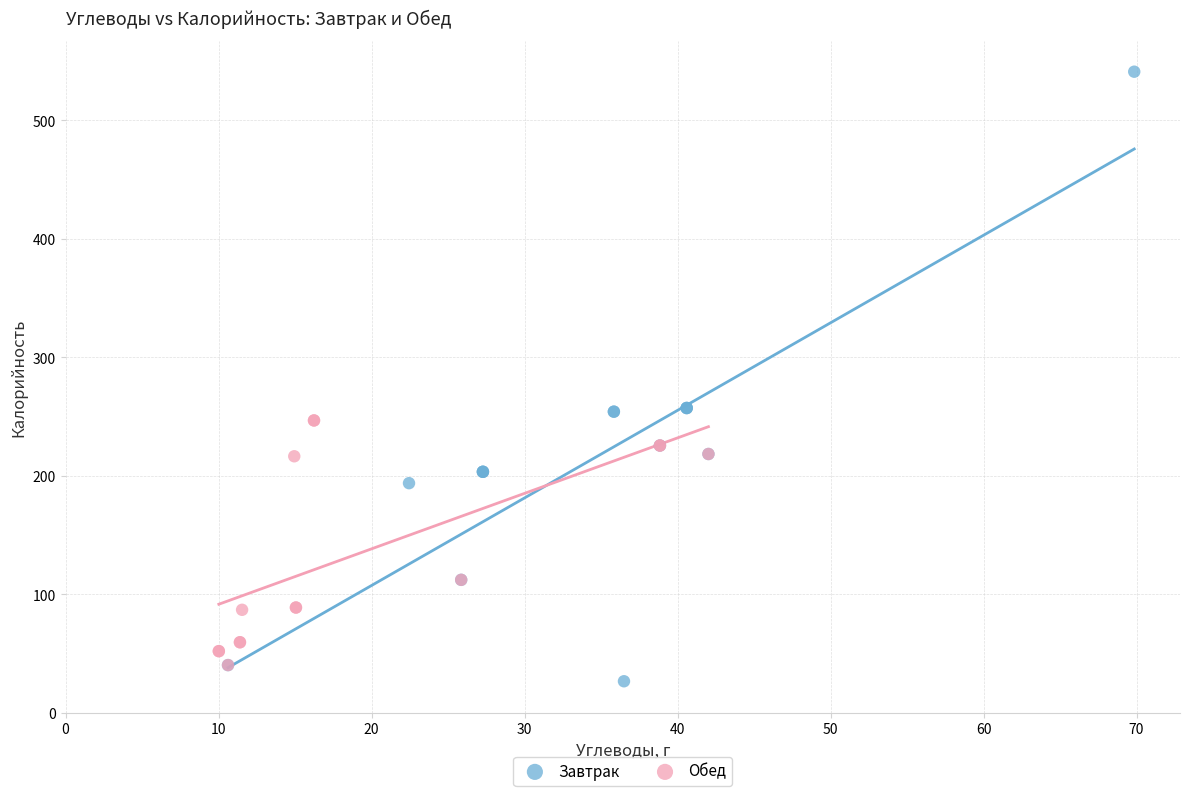

What are all the series names shown in the legend?

Завтрак, Обед